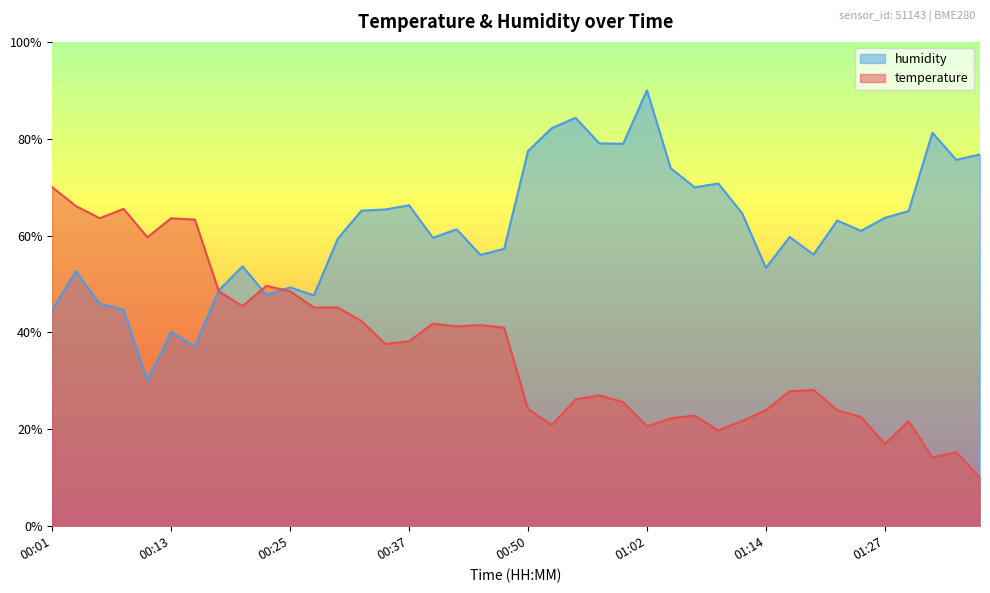

What is the sum of the temperature values at 00:23 and 01:36?

59.6